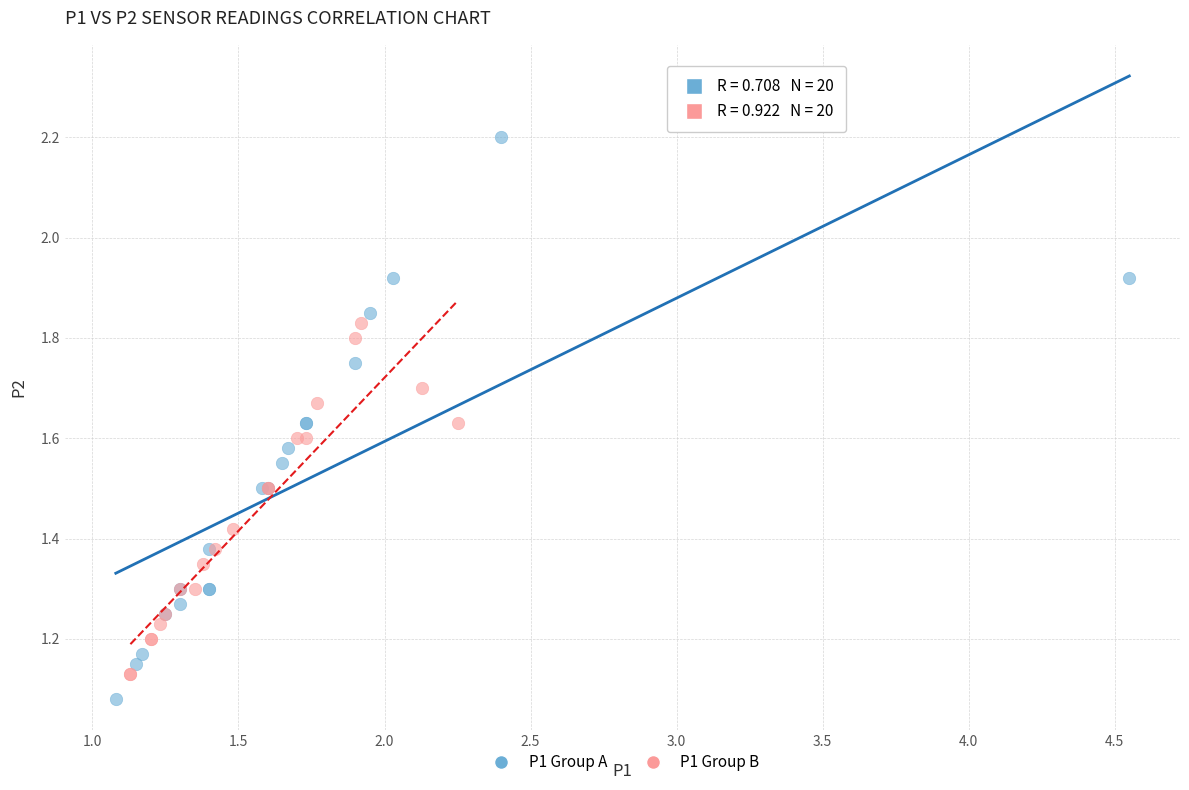

Which series contains the highest Y value?

P1 Group A